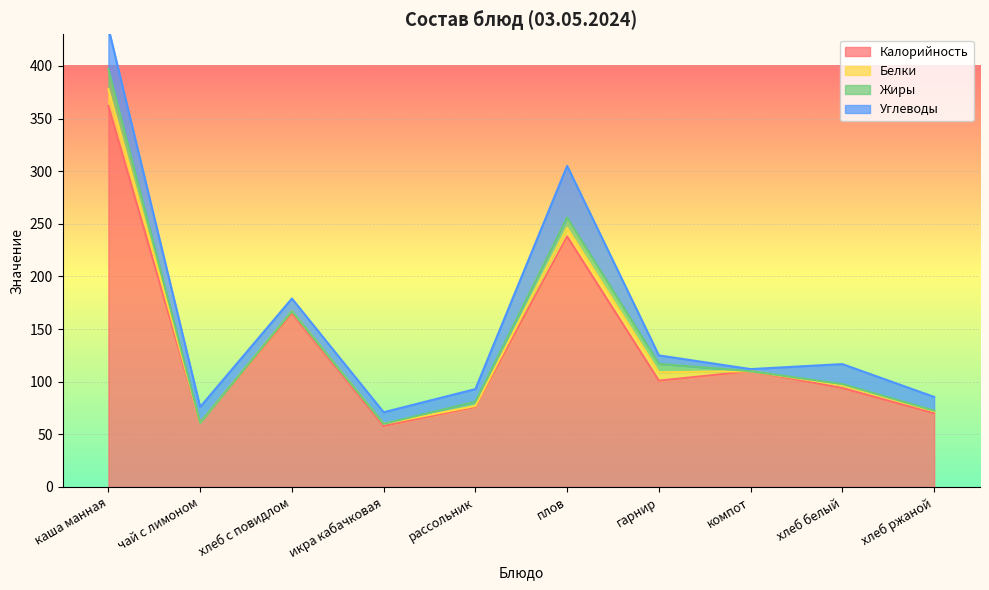

What position from the right is чай с лимоном?

9